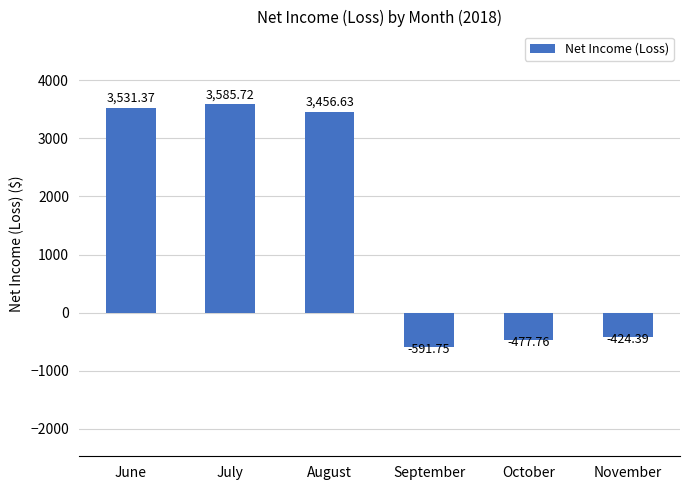

What is the difference between the values at August and September?

4048.4